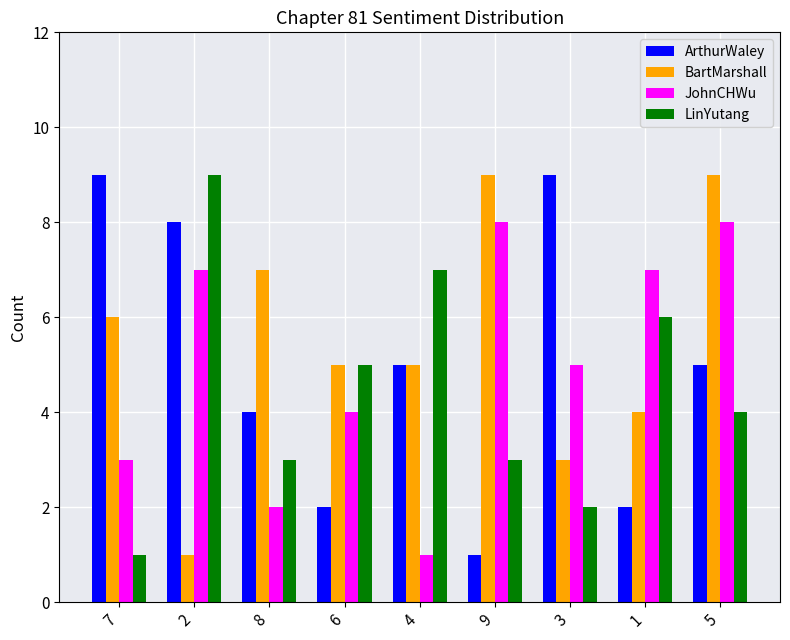

Is it true that BartMarshall equals 2 at 8?

False